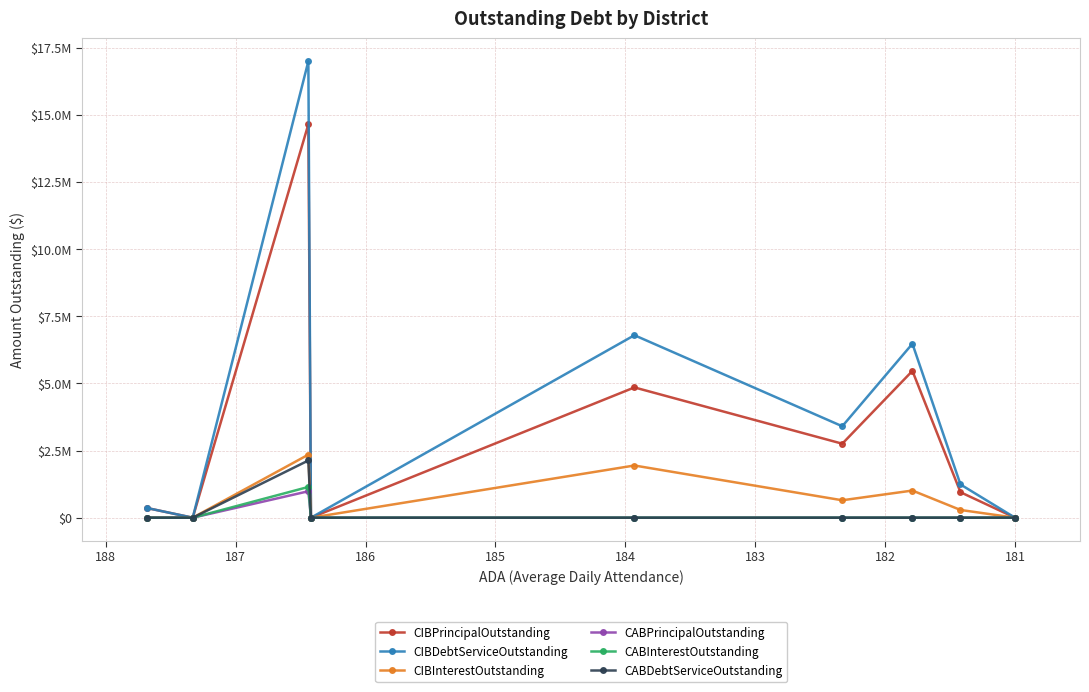

The value of CIBInterestOutstanding at 187 is 462936.4. True or false?

False